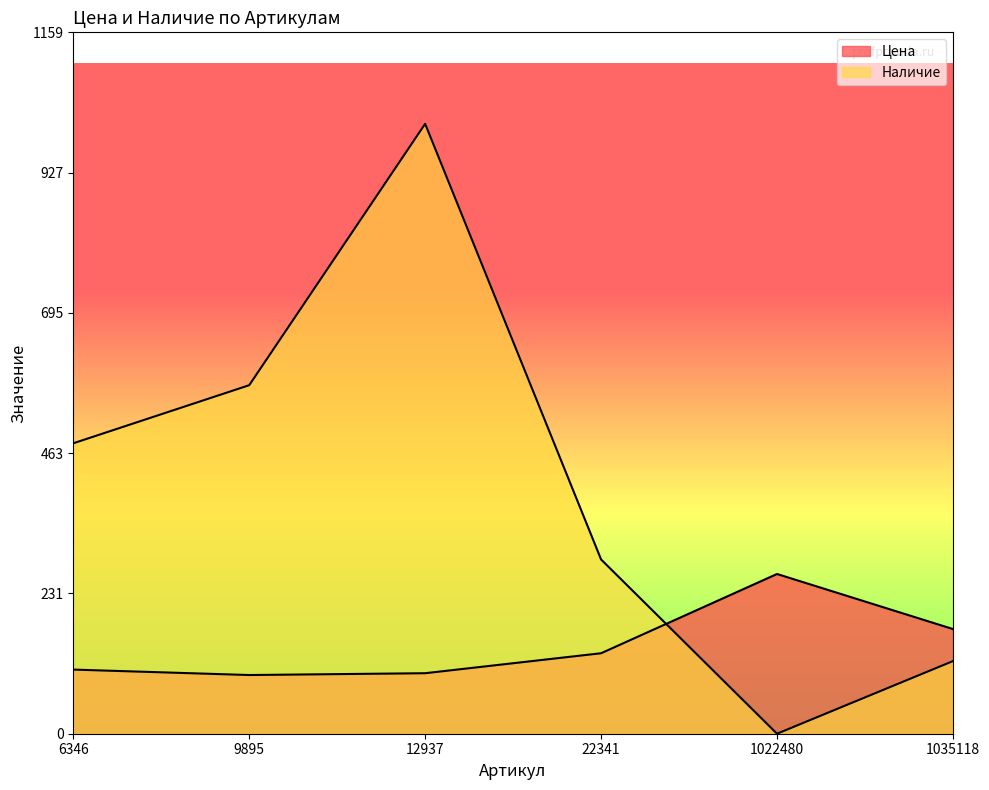

True or false: Наличие has more than 2 interior local peaks.

False